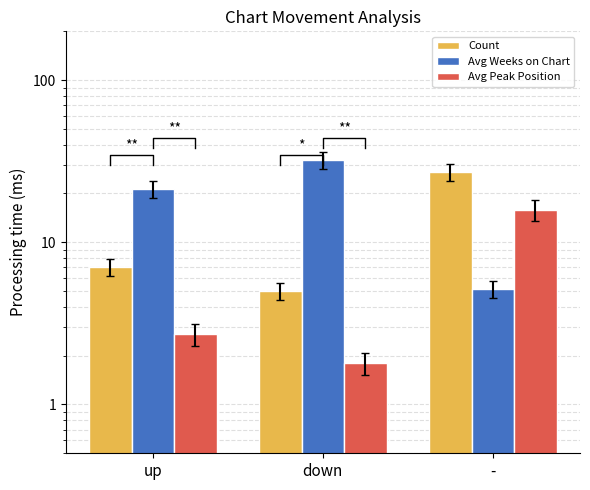

What is the difference between the second highest and minimum values in the Avg Weeks on Chart series?

16.3